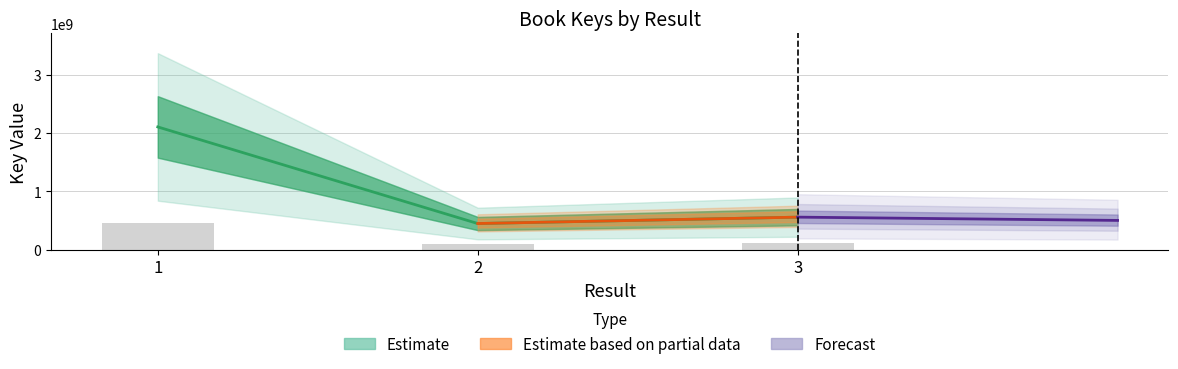

Is it true that the value at 1 is 949034590?

False